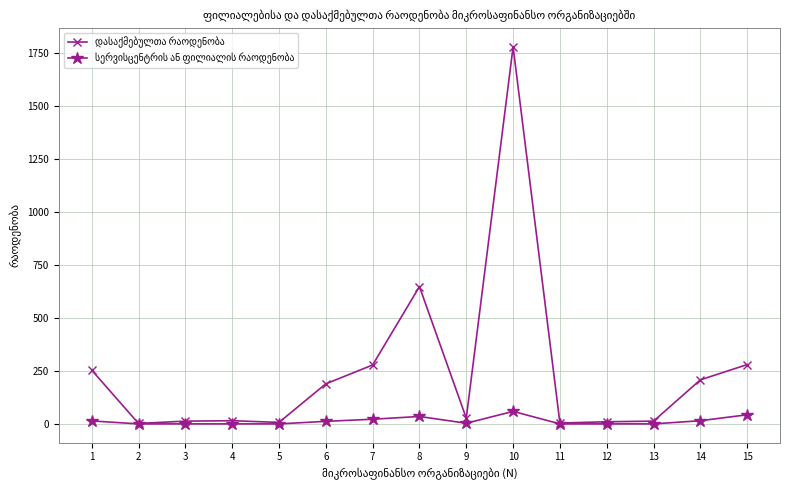

At which category is the sum across all series the highest?

10